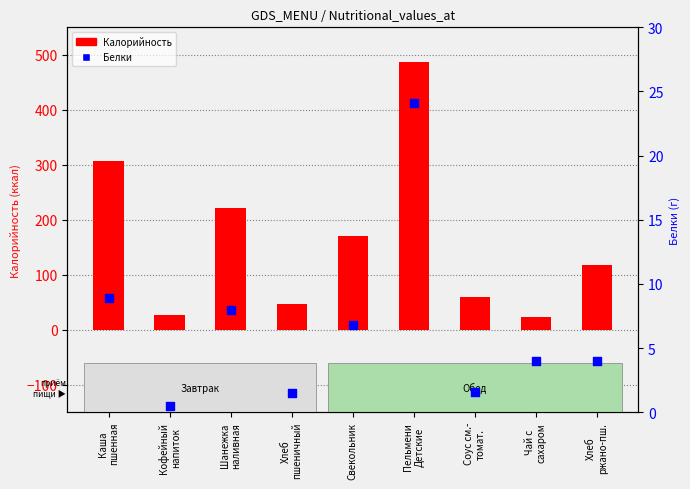

Which series has the largest Y range (max minus min)?

Калорийность